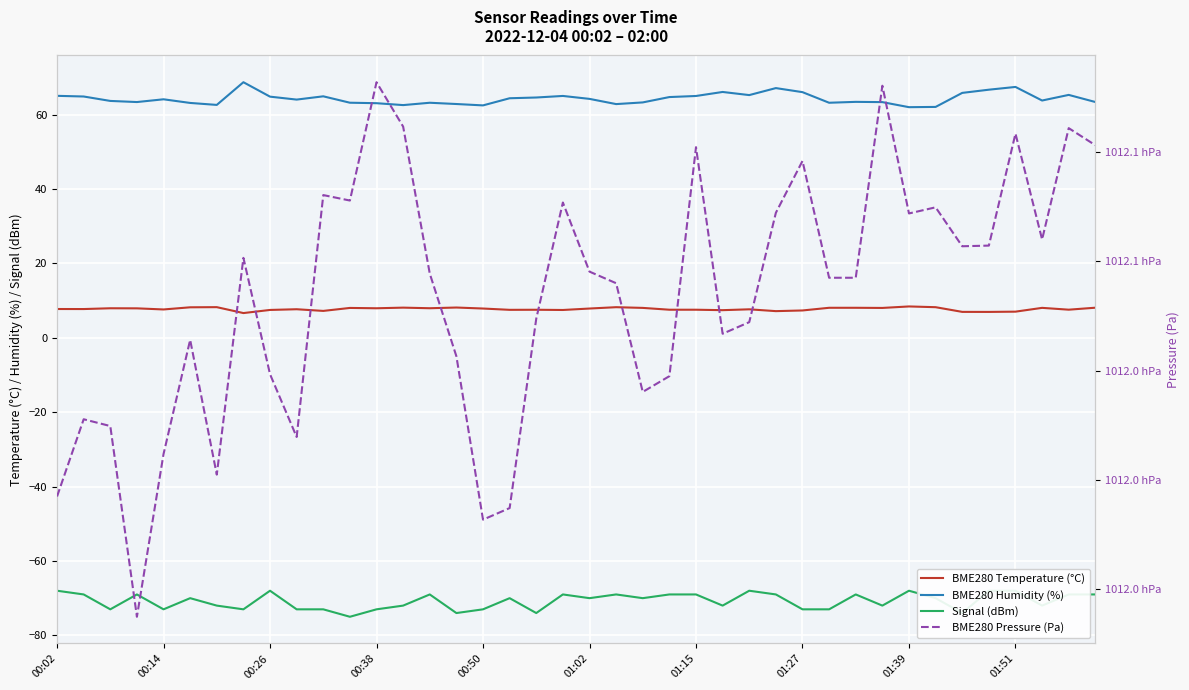

Reading left to right, what are all the values shown in this chart?

BME280 Temperature (°C): 7.7	7.7	7.9	7.9	7.6	8.2	8.2	6.6	7.5	7.7	7.2	8.0	7.9	8.1	7.9	8.1	7.8	7.5	7.5	7.5	7.8	8.2	8.0	7.5	7.5	7.4	7.6	7.2	7.3	8.1	8.1	8.0	8.4	8.2	7.0	6.9	7.0	8.0	7.5	8.1
BME280 Humidity (%): 65.0	64.8	63.6	63.4	64.1	63.1	62.6	68.7	64.8	64.0	64.9	63.2	63.0	62.5	63.2	62.8	62.5	64.4	64.6	65.0	64.2	62.8	63.2	64.7	65.0	66.1	65.2	67.1	66.0	63.2	63.4	63.3	62.0	62.0	65.8	66.7	67.4	63.8	65.3	63.4
Signal (dBm): -68.0	-69.0	-73.0	-69.0	-73.0	-70.0	-72.0	-73.0	-68.0	-73.0	-73.0	-75.0	-73.0	-72.0	-69.0	-74.0	-73.0	-70.0	-74.0	-69.0	-70.0	-69.0	-70.0	-69.0	-69.0	-72.0	-68.0	-69.0	-73.0	-73.0	-69.0	-72.0	-68.0	-70.0	-74.0	-68.0	-68.0	-72.0	-69.0	-69.0
BME280 Pressure (Pa): 101199.2	101202.8	101202.5	101193.8	101201.2	101206.4	101200.2	101210.2	101204.8	101202.0	101213.0	101212.8	101218.2	101216.2	101209.4	101205.7	101198.2	101198.7	101207.4	101212.7	101209.5	101209.0	101204.0	101204.8	101215.2	101206.7	101207.2	101212.2	101214.6	101209.2	101209.2	101218.0	101212.2	101212.5	101210.7	101210.7	101215.8	101211.0	101216.1	101215.3